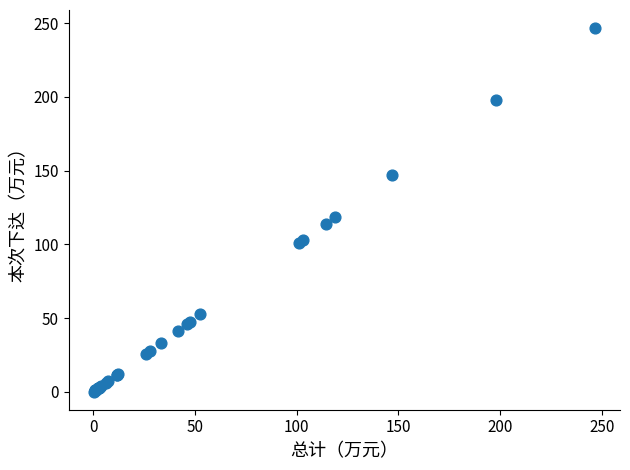

What Y value in the scatter plot is closest to 123?

118.8